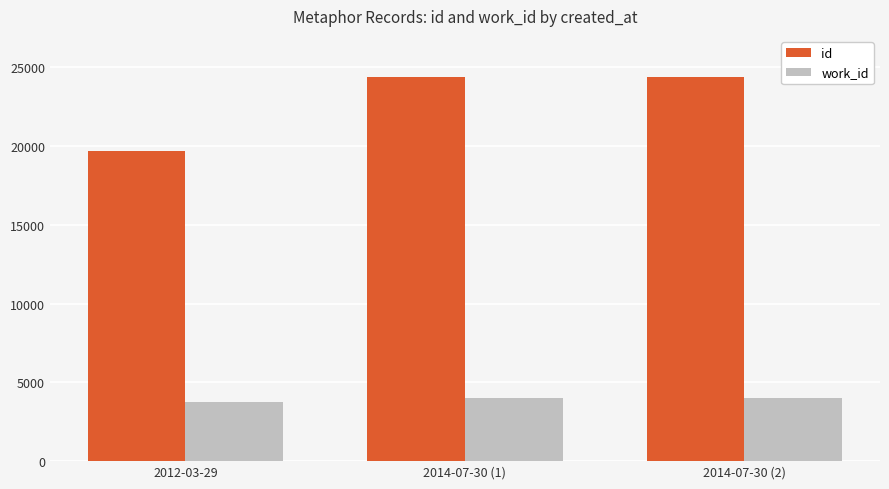

What is the value of the id bar at the 2nd from the left?

24370